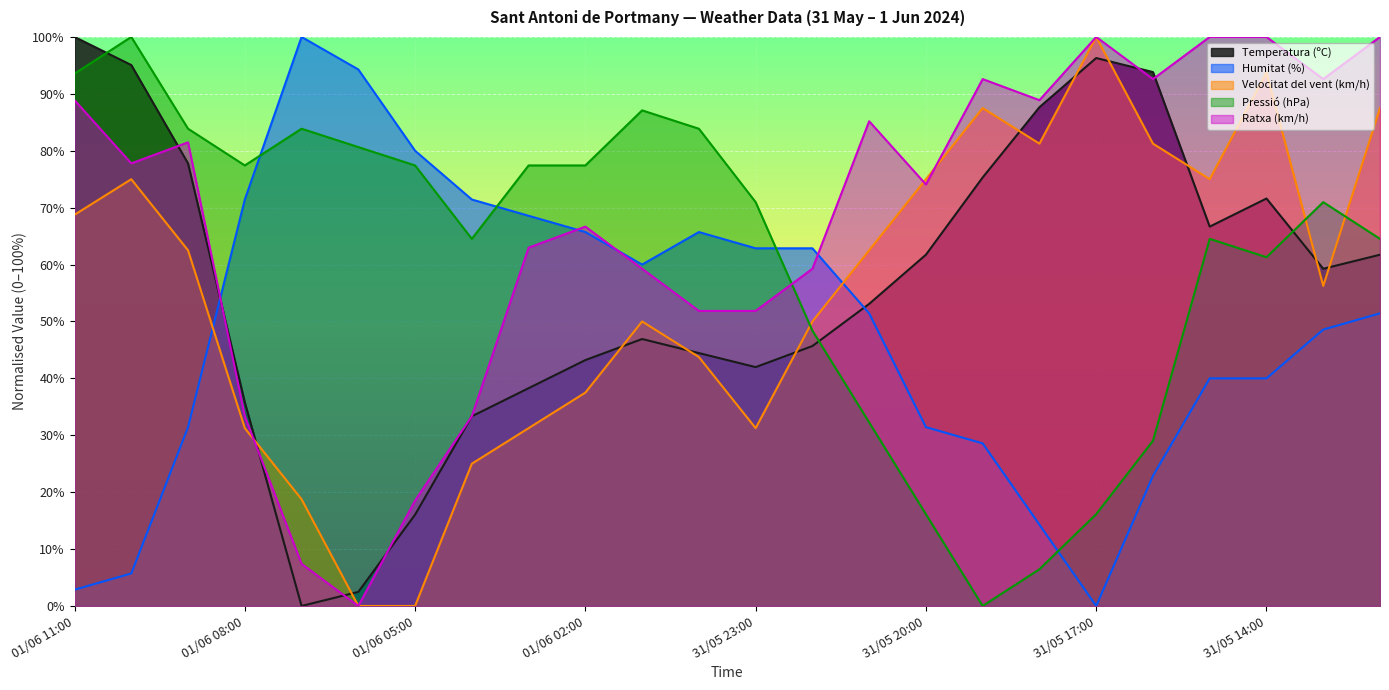

In Temperatura (ºC), how many points are lower than both neighbors (excluding endpoints)?

4